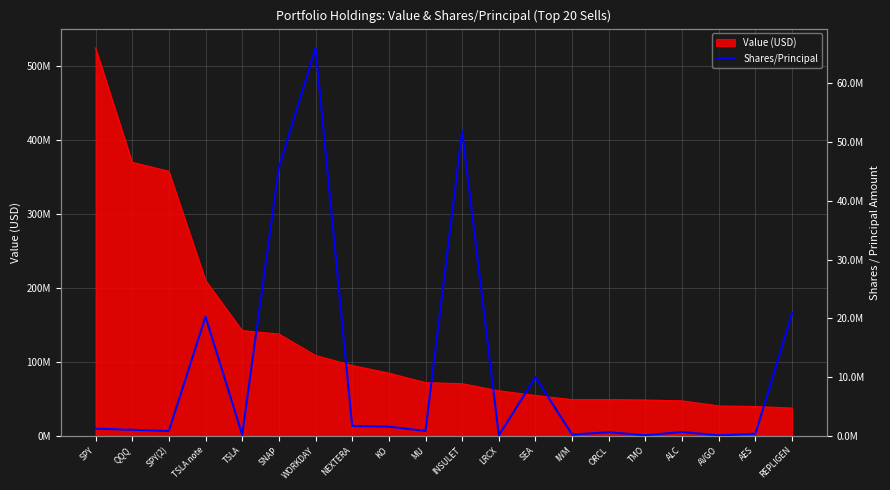

What is the difference between the second highest and minimum values?

51814994